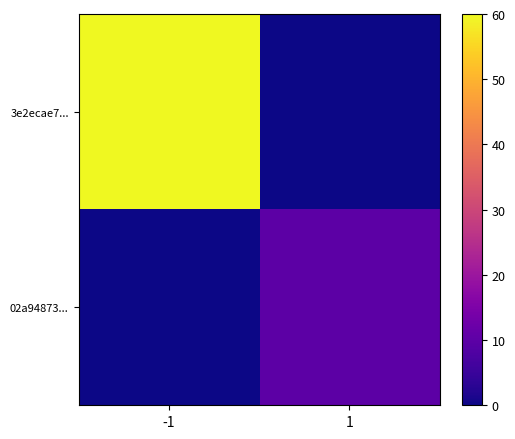

Which series changed the most between -1 and 1?

3e2ecae7...